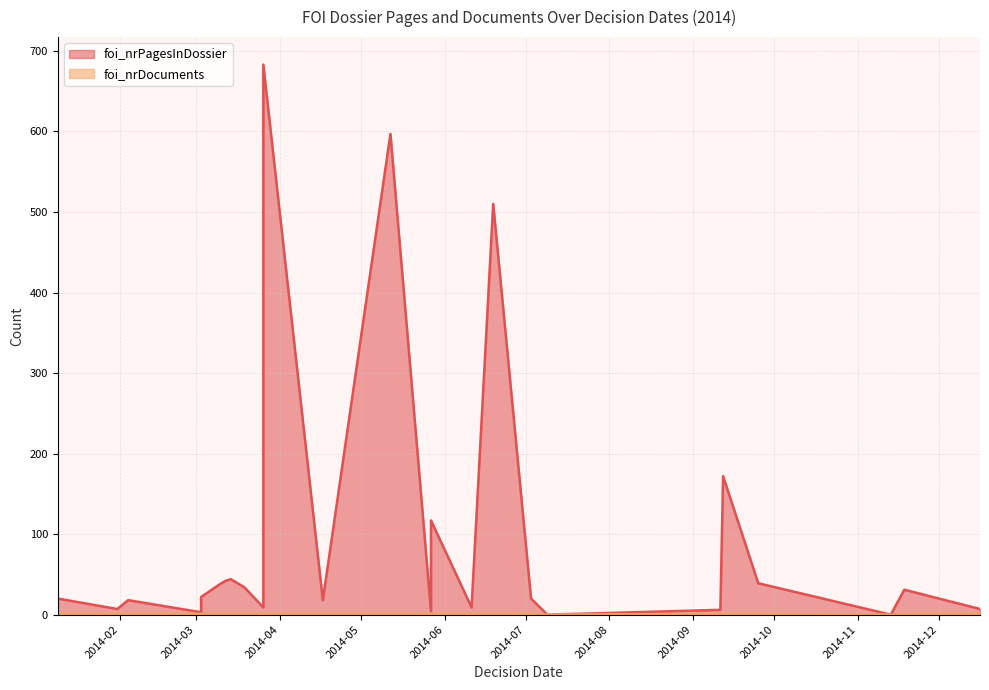

Is it true that foi_nrPagesInDossier equals 18 at 2014-02-04?

True